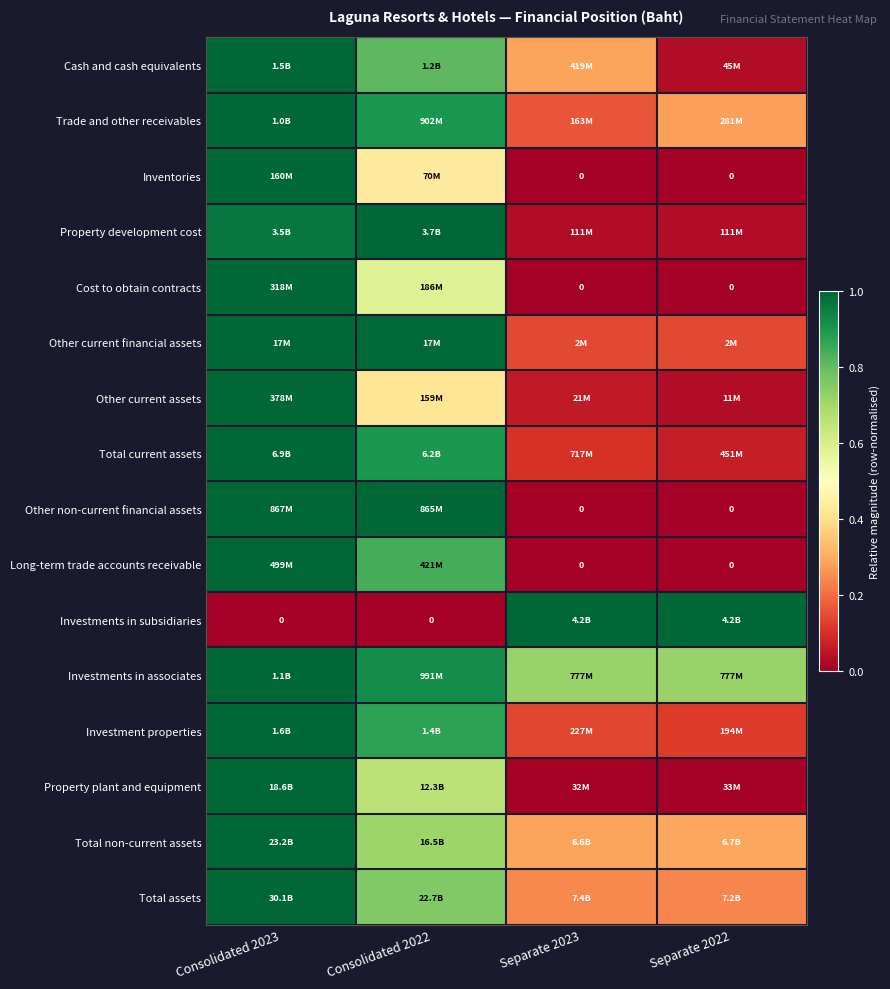

Rank the categories by Long-term trade accounts receivable value from highest to lowest.

Consolidated 2023, Consolidated 2022, Separate 2023, Separate 2022